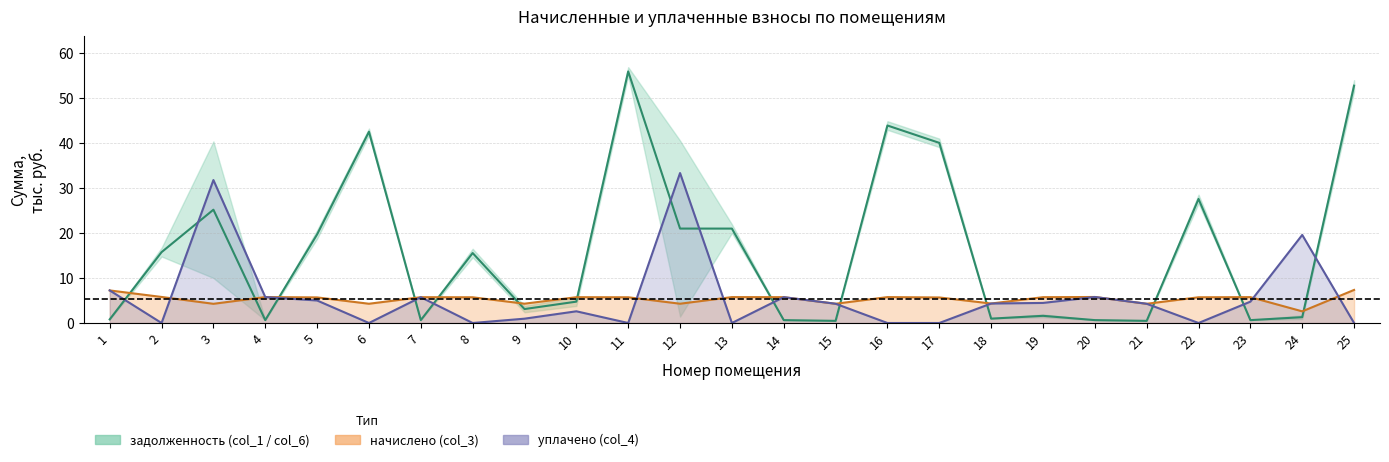

True or false: the data shows 37.9 at 3.

False